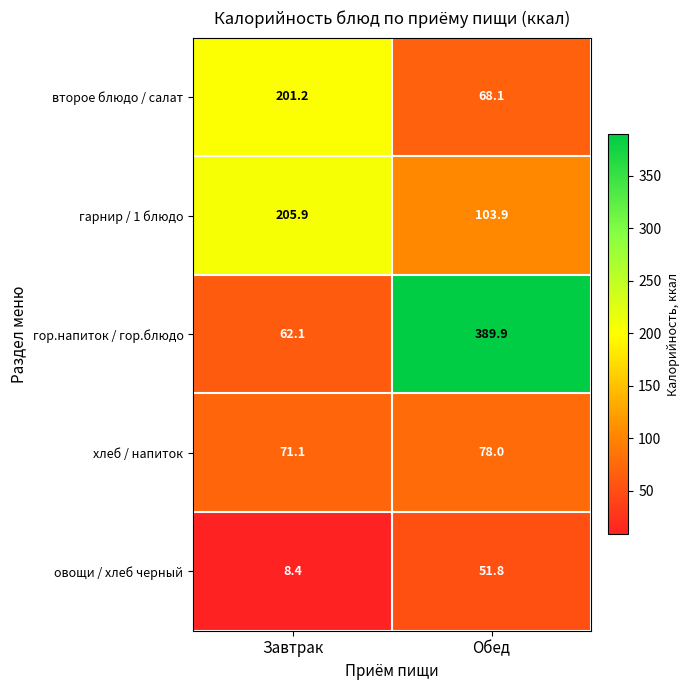

What is the total value across all series at Завтрак?

548.7